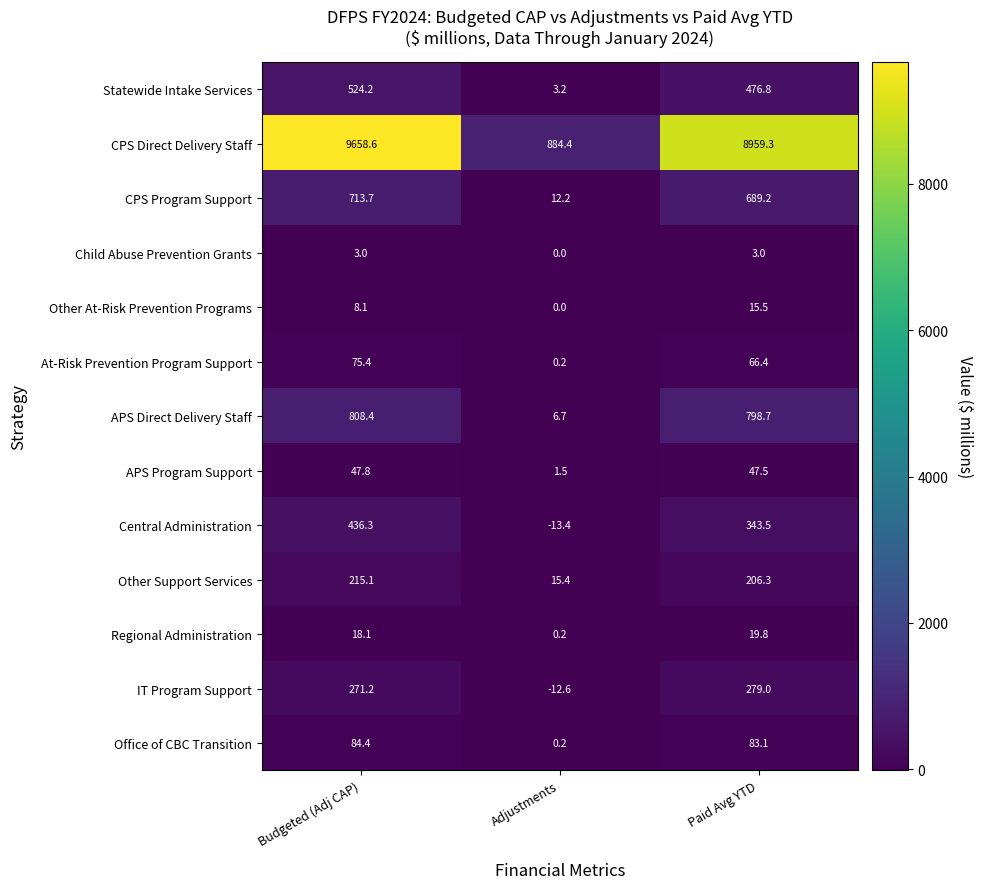

Which series has the largest range (max minus min)?

CPS Direct Delivery Staff